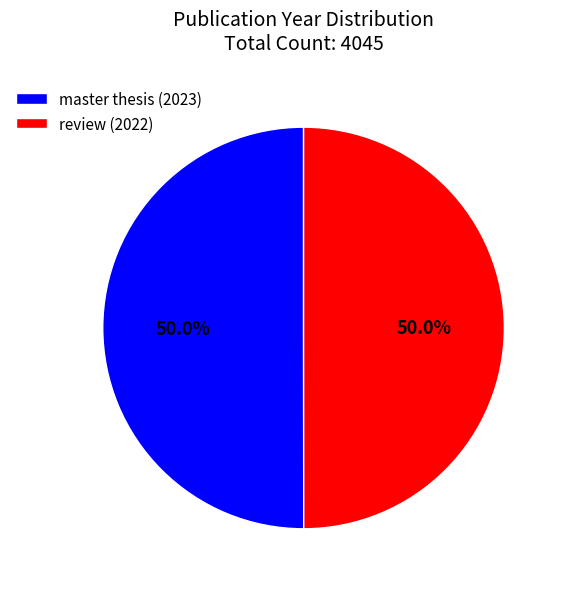

Combined, what portion of the pie is master thesis (2023) and review (2022)?

100.0%